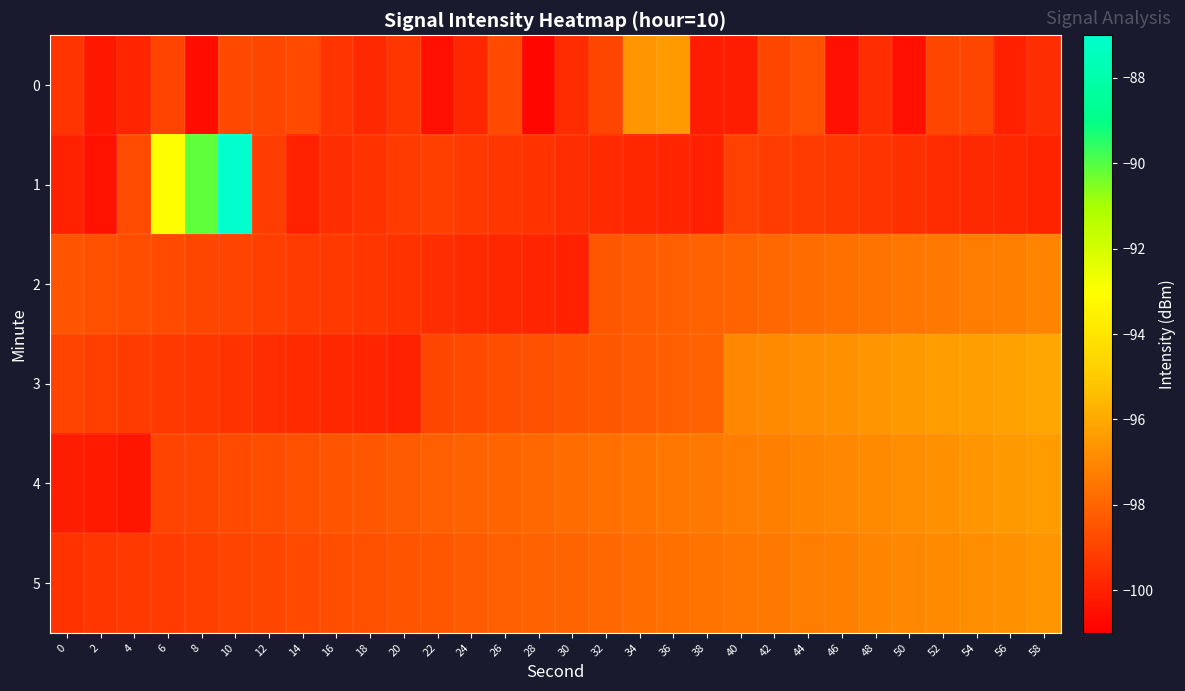

At which category does the chart reach its minimum across all series?

28